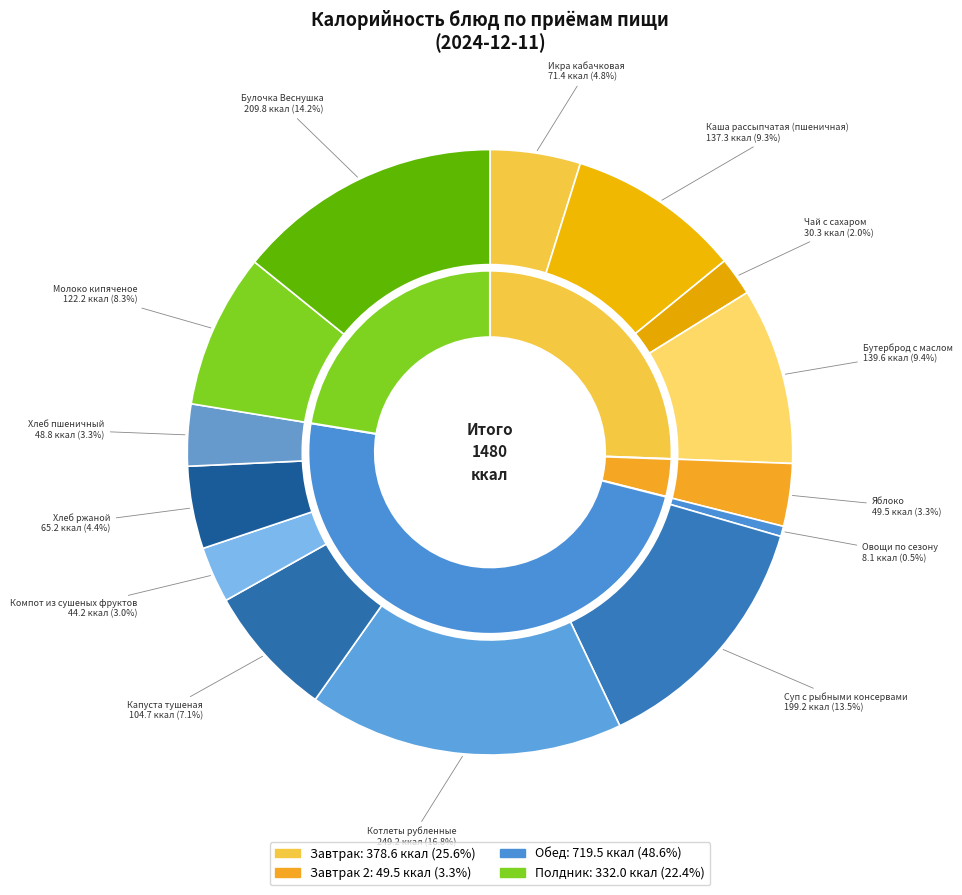

To the nearest percent, what is the combined percentage of Бутерброд с маслом and Овощи по сезону?

10%